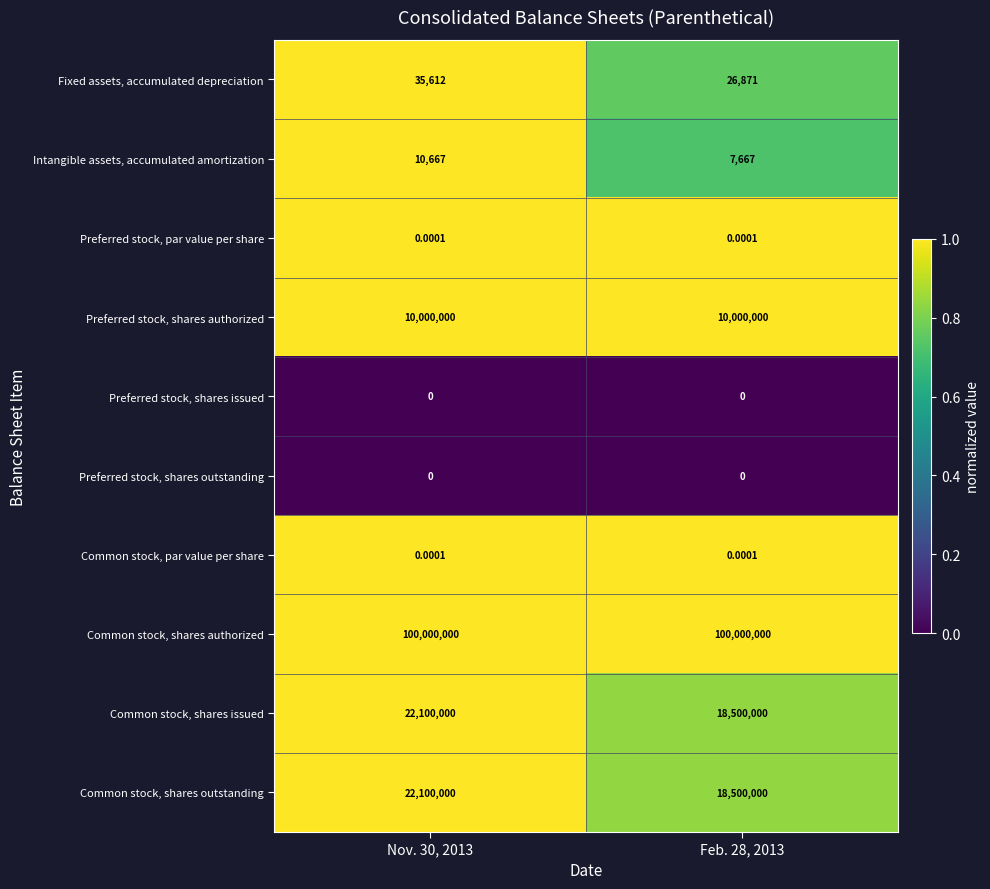

What is the difference between the highest and lowest values at Feb. 28, 2013?

100000000.0